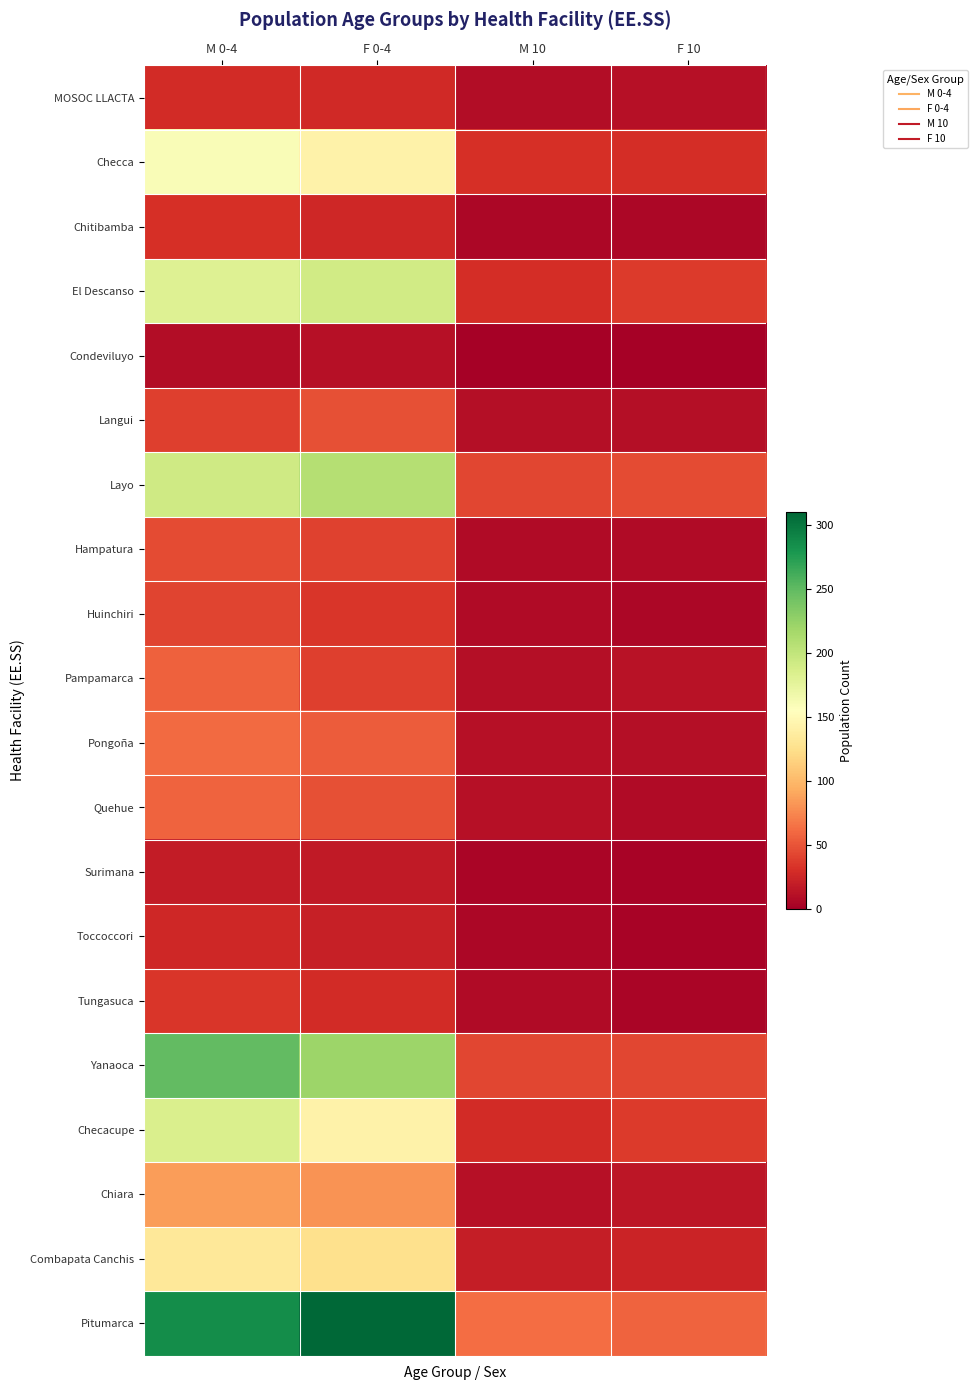

Between M 10 and M 0-4, which is larger?

M 0-4